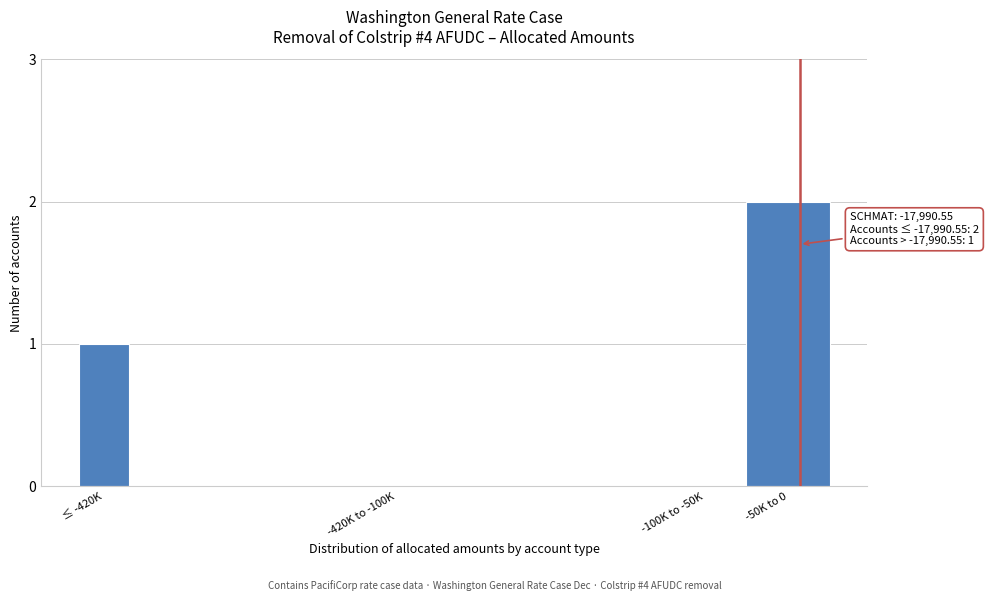

Reading right to left, transcribe all the data shown in this chart.

-50K to 0=2	-100K to -50K=0	-420K to -100K=0	≤ -420K=1